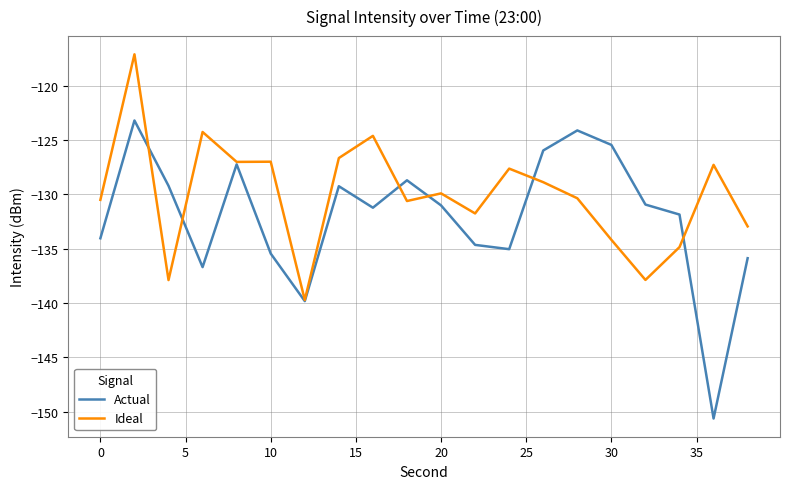

Rank the series by their average value, from highest to lowest.

Ideal, Actual